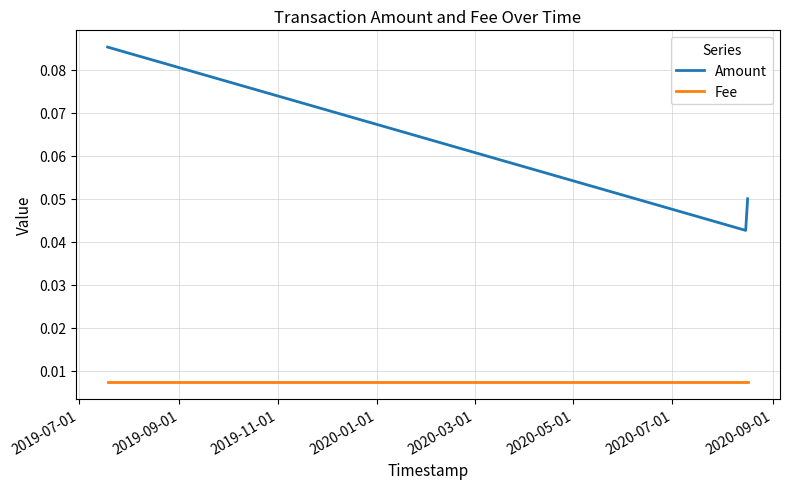

How many distinct data groups are displayed?

2